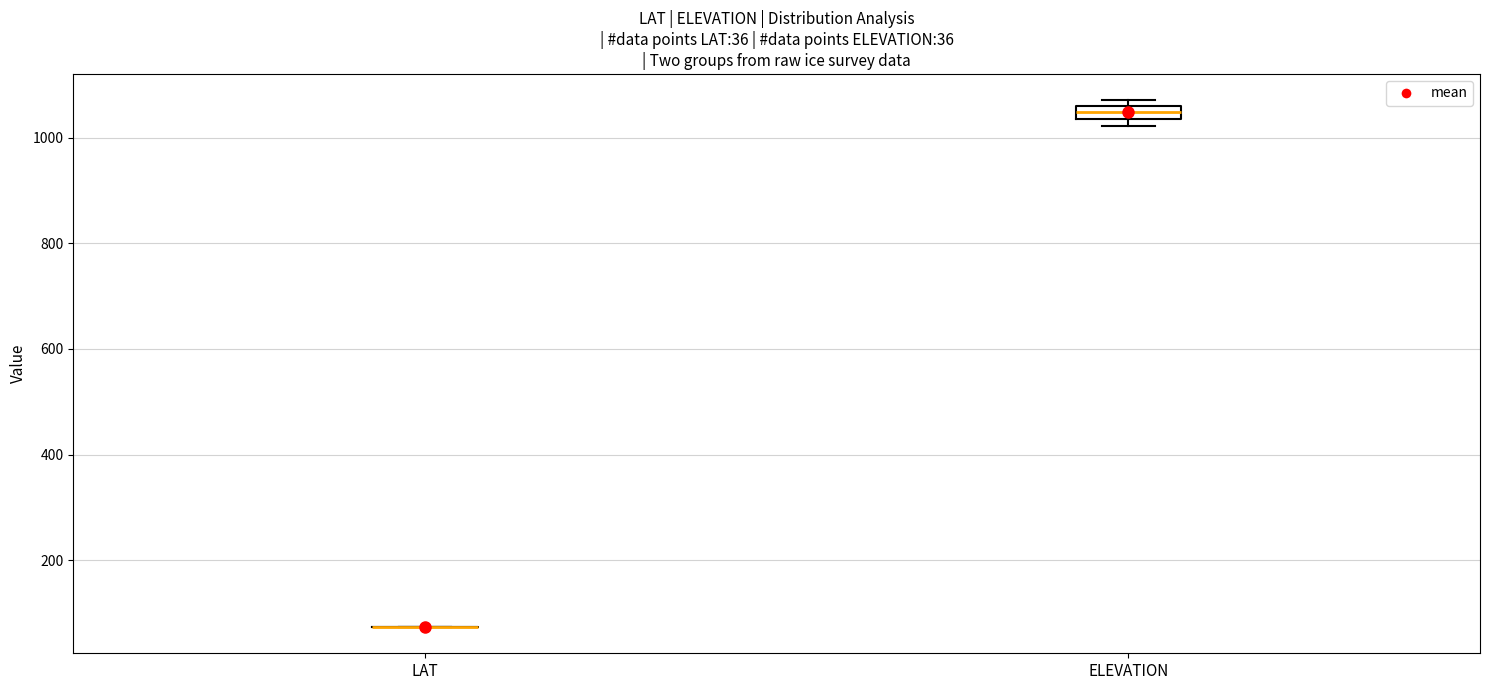

Which box is the tallest, from its lower edge to its upper edge?

ELEVATION